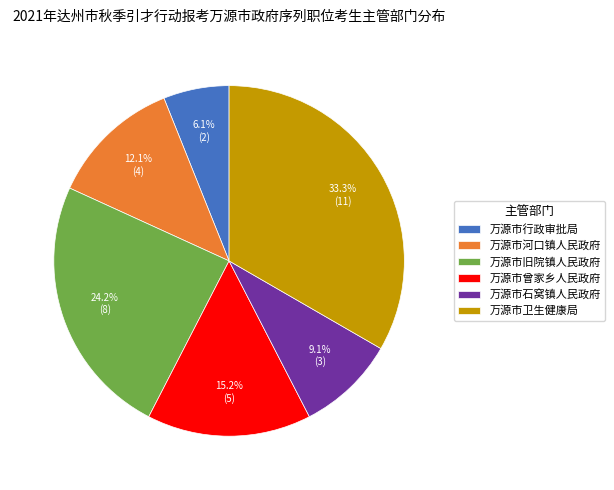

How many segments does this pie chart have?

6